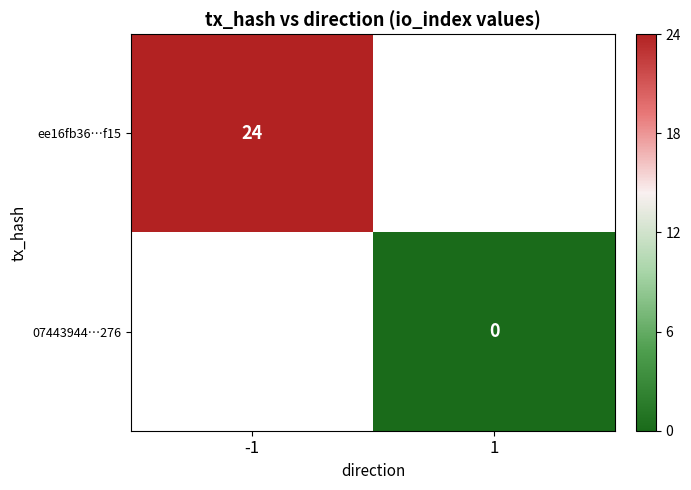

How many data points does each series have?

2